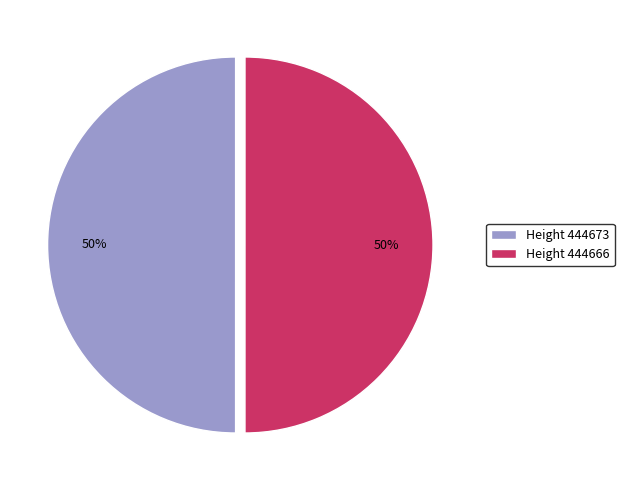

Count the number of slices in the pie.

2